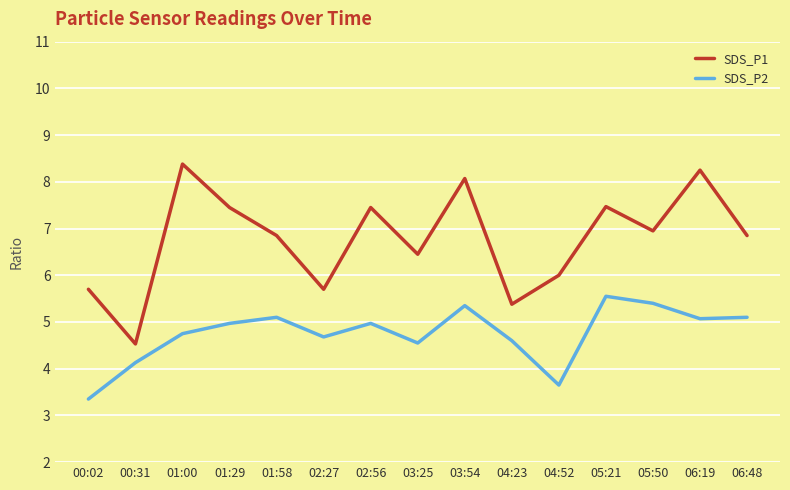

True or false: SDS_P1 and SDS_P2 cross at least once.

False